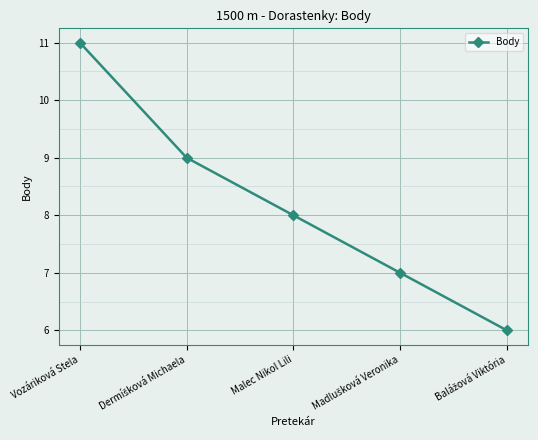

What position from the right is Malec Nikol Lili?

3